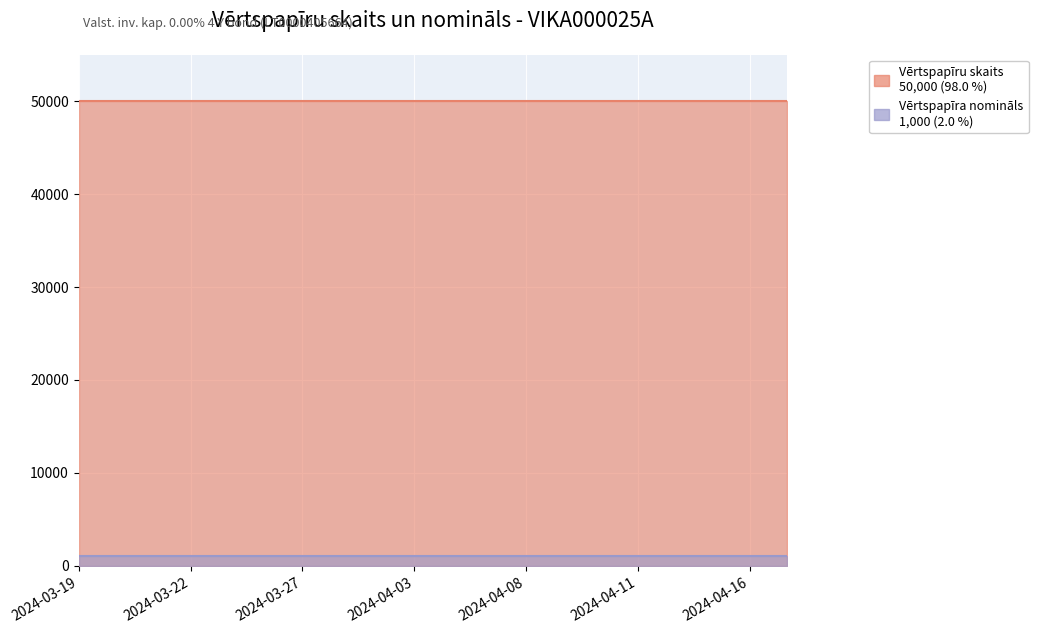

True or false: Vērtspapīra nomināls and Vērtspapīru skaits intersect in this chart.

False